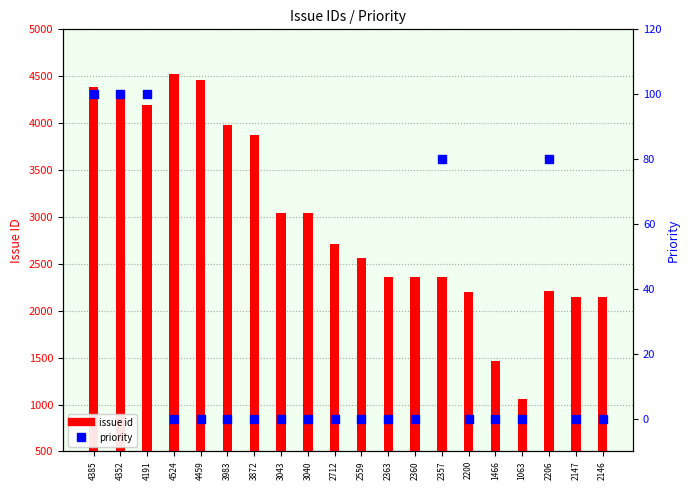

Which series has the largest Y range (max minus min)?

issue id